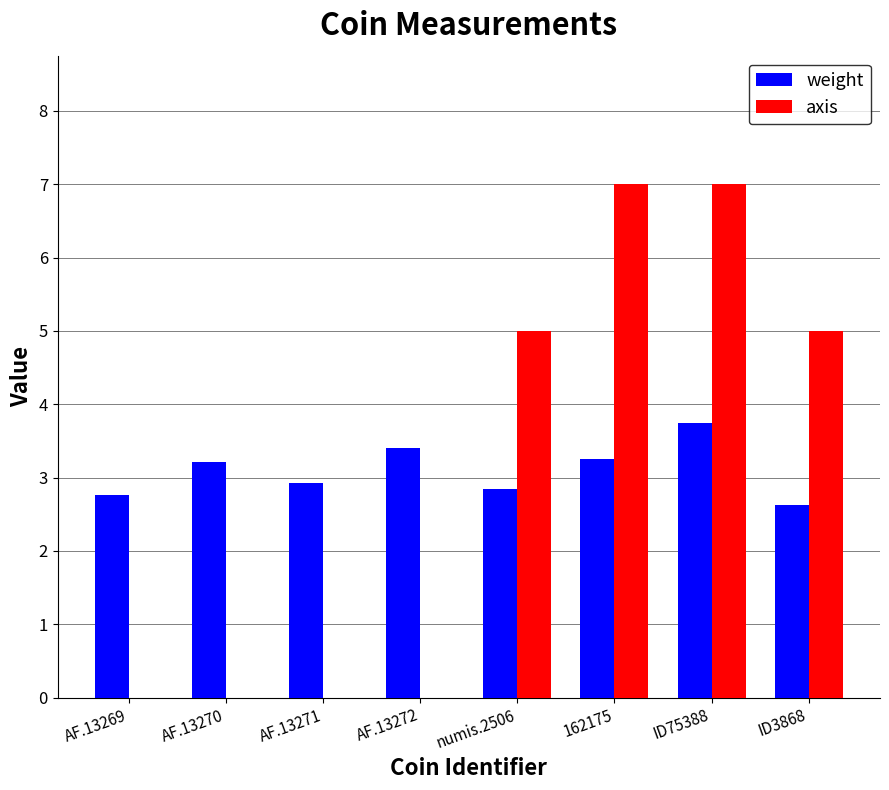

Are the bars horizontal?

No